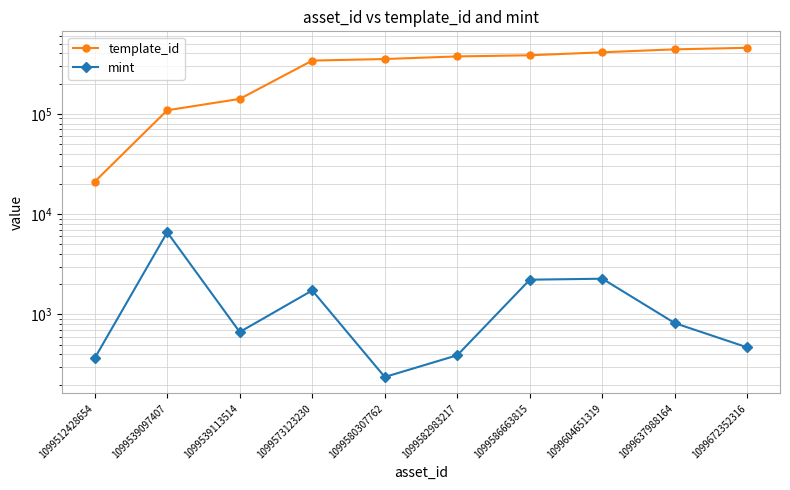

Which label corresponds to the largest value in the chart?

1099672352316